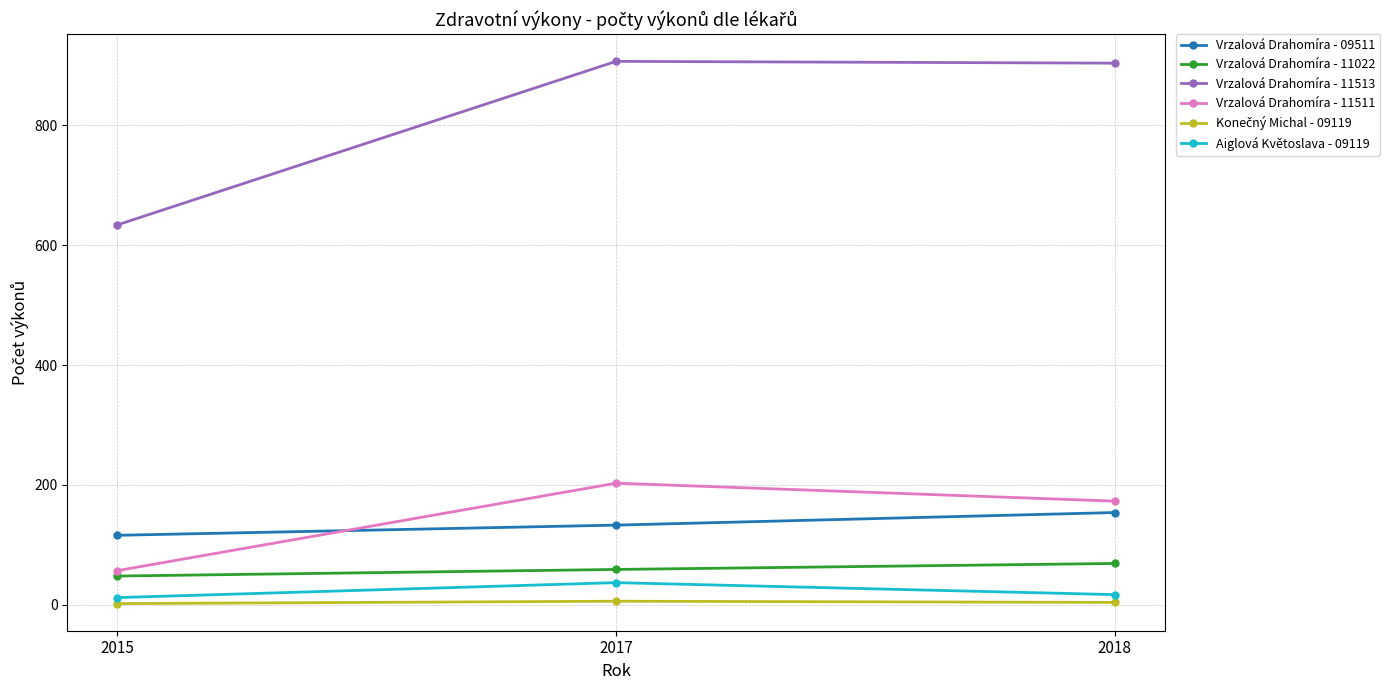

Which series has the widest spread of values?

Vrzalová Drahomíra - 11513